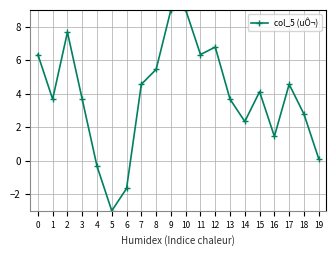

How many series are shown in this chart?

1